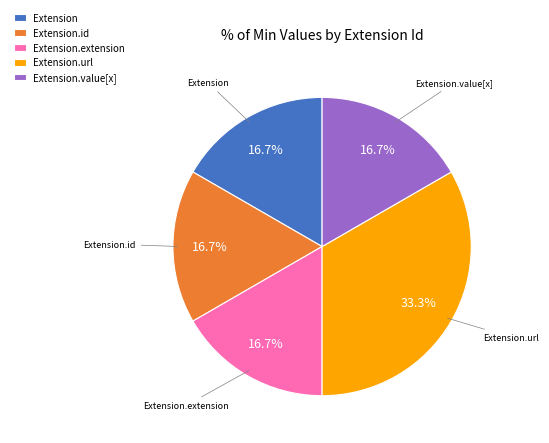

What is the largest slice in the pie chart?

Extension.url